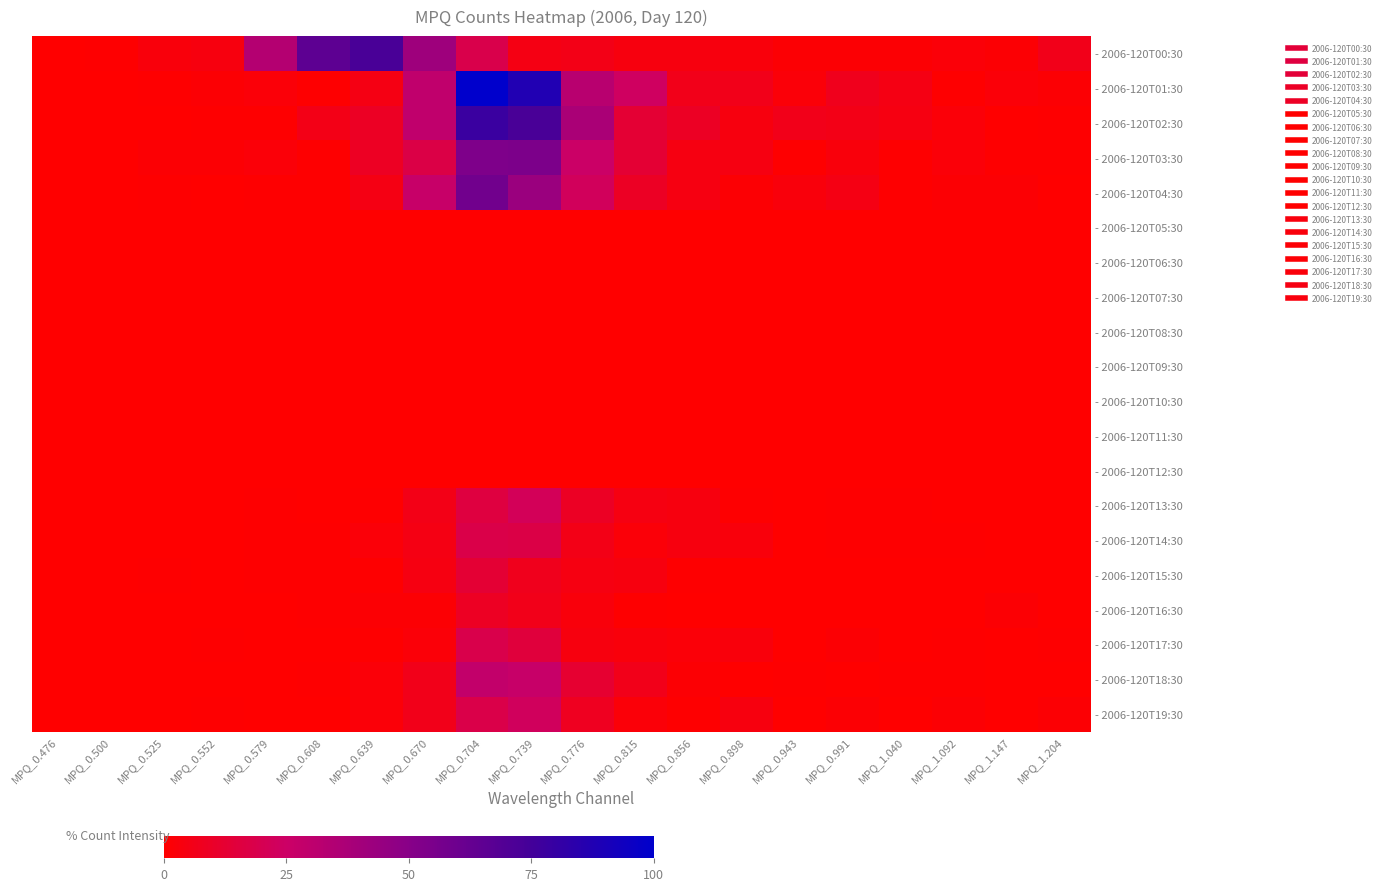

Reading left to right, extract all data points from this chart.

- 2006-120T00:30: MPQ_0.476=0.0	MPQ_0.500=0.7	MPQ_0.525=2.9	MPQ_0.552=3.6	MPQ_0.579=33.8	MPQ_0.608=65.5	MPQ_0.639=72.7	MPQ_0.670=41.7	MPQ_0.704=18.7	MPQ_0.739=5.0	MPQ_0.776=5.8	MPQ_0.815=3.6	MPQ_0.856=3.6	MPQ_0.898=2.9	MPQ_0.943=1.4	MPQ_0.991=1.4	MPQ_1.040=1.4	MPQ_1.092=2.2	MPQ_1.147=1.4	MPQ_1.204=6.5
- 2006-120T01:30: MPQ_0.476=0.0	MPQ_0.500=0.0	MPQ_0.525=0.7	MPQ_0.552=1.4	MPQ_0.579=2.2	MPQ_0.608=0.7	MPQ_0.639=5.0	MPQ_0.670=29.5	MPQ_0.704=100.0	MPQ_0.739=87.8	MPQ_0.776=32.4	MPQ_0.815=23.7	MPQ_0.856=6.5	MPQ_0.898=6.5	MPQ_0.943=2.2	MPQ_0.991=7.2	MPQ_1.040=5.0	MPQ_1.092=0.7	MPQ_1.147=2.2	MPQ_1.204=1.4
- 2006-120T02:30: MPQ_0.476=0.0	MPQ_0.500=0.0	MPQ_0.525=0.0	MPQ_0.552=0.7	MPQ_0.579=0.7	MPQ_0.608=5.8	MPQ_0.639=9.4	MPQ_0.670=29.5	MPQ_0.704=78.4	MPQ_0.739=72.7	MPQ_0.776=37.4	MPQ_0.815=12.9	MPQ_0.856=9.4	MPQ_0.898=3.6	MPQ_0.943=6.5	MPQ_0.991=5.8	MPQ_1.040=4.3	MPQ_1.092=2.2	MPQ_1.147=0.0	MPQ_1.204=0.7
- 2006-120T03:30: MPQ_0.476=0.0	MPQ_0.500=0.0	MPQ_0.525=1.4	MPQ_0.552=1.4	MPQ_0.579=2.2	MPQ_0.608=0.7	MPQ_0.639=8.6	MPQ_0.670=17.3	MPQ_0.704=53.2	MPQ_0.739=54.0	MPQ_0.776=25.2	MPQ_0.815=12.9	MPQ_0.856=4.3	MPQ_0.898=4.3	MPQ_0.943=0.7	MPQ_0.991=2.9	MPQ_1.040=0.7	MPQ_1.092=2.2	MPQ_1.147=0.7	MPQ_1.204=0.7
- 2006-120T04:30: MPQ_0.476=0.0	MPQ_0.500=0.0	MPQ_0.525=0.7	MPQ_0.552=0.0	MPQ_0.579=0.7	MPQ_0.608=0.7	MPQ_0.639=5.0	MPQ_0.670=26.6	MPQ_0.704=58.3	MPQ_0.739=43.2	MPQ_0.776=22.3	MPQ_0.815=9.4	MPQ_0.856=4.3	MPQ_0.898=1.4	MPQ_0.943=2.9	MPQ_0.991=5.0	MPQ_1.040=0.7	MPQ_1.092=1.4	MPQ_1.147=1.4	MPQ_1.204=0.0
- 2006-120T05:30: MPQ_0.476=0.0	MPQ_0.500=0.0	MPQ_0.525=0.0	MPQ_0.552=0.0	MPQ_0.579=0.0	MPQ_0.608=0.0	MPQ_0.639=0.0	MPQ_0.670=0.0	MPQ_0.704=0.0	MPQ_0.739=0.0	MPQ_0.776=0.0	MPQ_0.815=0.0	MPQ_0.856=0.0	MPQ_0.898=0.0	MPQ_0.943=0.0	MPQ_0.991=0.0	MPQ_1.040=0.0	MPQ_1.092=0.0	MPQ_1.147=0.0	MPQ_1.204=0.0
- 2006-120T06:30: MPQ_0.476=0.0	MPQ_0.500=0.0	MPQ_0.525=0.0	MPQ_0.552=0.0	MPQ_0.579=0.0	MPQ_0.608=0.0	MPQ_0.639=0.0	MPQ_0.670=0.0	MPQ_0.704=0.0	MPQ_0.739=0.0	MPQ_0.776=0.0	MPQ_0.815=0.0	MPQ_0.856=0.0	MPQ_0.898=0.0	MPQ_0.943=0.0	MPQ_0.991=0.0	MPQ_1.040=0.0	MPQ_1.092=0.0	MPQ_1.147=0.0	MPQ_1.204=0.0
- 2006-120T07:30: MPQ_0.476=0.0	MPQ_0.500=0.0	MPQ_0.525=0.0	MPQ_0.552=0.0	MPQ_0.579=0.0	MPQ_0.608=0.0	MPQ_0.639=0.0	MPQ_0.670=0.0	MPQ_0.704=0.0	MPQ_0.739=0.0	MPQ_0.776=0.0	MPQ_0.815=0.0	MPQ_0.856=0.0	MPQ_0.898=0.0	MPQ_0.943=0.0	MPQ_0.991=0.0	MPQ_1.040=0.0	MPQ_1.092=0.0	MPQ_1.147=0.0	MPQ_1.204=0.0
- 2006-120T08:30: MPQ_0.476=0.0	MPQ_0.500=0.0	MPQ_0.525=0.0	MPQ_0.552=0.0	MPQ_0.579=0.0	MPQ_0.608=0.0	MPQ_0.639=0.0	MPQ_0.670=0.0	MPQ_0.704=0.0	MPQ_0.739=0.0	MPQ_0.776=0.0	MPQ_0.815=0.0	MPQ_0.856=0.0	MPQ_0.898=0.0	MPQ_0.943=0.0	MPQ_0.991=0.0	MPQ_1.040=0.0	MPQ_1.092=0.0	MPQ_1.147=0.0	MPQ_1.204=0.0
- 2006-120T09:30: MPQ_0.476=0.0	MPQ_0.500=0.0	MPQ_0.525=0.0	MPQ_0.552=0.0	MPQ_0.579=0.0	MPQ_0.608=0.0	MPQ_0.639=0.0	MPQ_0.670=0.0	MPQ_0.704=0.0	MPQ_0.739=0.0	MPQ_0.776=0.0	MPQ_0.815=0.0	MPQ_0.856=0.0	MPQ_0.898=0.0	MPQ_0.943=0.0	MPQ_0.991=0.0	MPQ_1.040=0.0	MPQ_1.092=0.0	MPQ_1.147=0.0	MPQ_1.204=0.0
- 2006-120T10:30: MPQ_0.476=0.0	MPQ_0.500=0.0	MPQ_0.525=0.0	MPQ_0.552=0.0	MPQ_0.579=0.0	MPQ_0.608=0.0	MPQ_0.639=0.0	MPQ_0.670=0.0	MPQ_0.704=0.0	MPQ_0.739=0.0	MPQ_0.776=0.0	MPQ_0.815=0.0	MPQ_0.856=0.0	MPQ_0.898=0.0	MPQ_0.943=0.0	MPQ_0.991=0.0	MPQ_1.040=0.0	MPQ_1.092=0.0	MPQ_1.147=0.0	MPQ_1.204=0.0
- 2006-120T11:30: MPQ_0.476=0.0	MPQ_0.500=0.0	MPQ_0.525=0.0	MPQ_0.552=0.0	MPQ_0.579=0.0	MPQ_0.608=0.0	MPQ_0.639=0.0	MPQ_0.670=0.0	MPQ_0.704=0.0	MPQ_0.739=0.0	MPQ_0.776=0.0	MPQ_0.815=0.0	MPQ_0.856=0.0	MPQ_0.898=0.0	MPQ_0.943=0.0	MPQ_0.991=0.0	MPQ_1.040=0.0	MPQ_1.092=0.0	MPQ_1.147=0.0	MPQ_1.204=0.0
- 2006-120T12:30: MPQ_0.476=0.0	MPQ_0.500=0.0	MPQ_0.525=0.0	MPQ_0.552=0.0	MPQ_0.579=0.0	MPQ_0.608=0.0	MPQ_0.639=0.0	MPQ_0.670=0.0	MPQ_0.704=0.0	MPQ_0.739=0.0	MPQ_0.776=0.0	MPQ_0.815=0.0	MPQ_0.856=0.0	MPQ_0.898=0.0	MPQ_0.943=0.0	MPQ_0.991=0.0	MPQ_1.040=0.0	MPQ_1.092=0.0	MPQ_1.147=0.0	MPQ_1.204=0.0
- 2006-120T13:30: MPQ_0.476=0.0	MPQ_0.500=0.0	MPQ_0.525=0.0	MPQ_0.552=0.0	MPQ_0.579=0.7	MPQ_0.608=0.0	MPQ_0.639=0.7	MPQ_0.670=5.8	MPQ_0.704=15.8	MPQ_0.739=21.6	MPQ_0.776=9.4	MPQ_0.815=4.3	MPQ_0.856=3.6	MPQ_0.898=0.7	MPQ_0.943=0.0	MPQ_0.991=0.7	MPQ_1.040=0.7	MPQ_1.092=0.0	MPQ_1.147=0.0	MPQ_1.204=0.0
- 2006-120T14:30: MPQ_0.476=0.0	MPQ_0.500=0.0	MPQ_0.525=0.0	MPQ_0.552=0.0	MPQ_0.579=0.7	MPQ_0.608=0.7	MPQ_0.639=2.2	MPQ_0.670=5.0	MPQ_0.704=18.0	MPQ_0.739=17.3	MPQ_0.776=5.8	MPQ_0.815=2.2	MPQ_0.856=3.6	MPQ_0.898=2.9	MPQ_0.943=0.0	MPQ_0.991=0.7	MPQ_1.040=0.7	MPQ_1.092=0.7	MPQ_1.147=0.0	MPQ_1.204=0.0
- 2006-120T15:30: MPQ_0.476=0.0	MPQ_0.500=0.0	MPQ_0.525=0.7	MPQ_0.552=0.0	MPQ_0.579=0.7	MPQ_0.608=0.7	MPQ_0.639=0.7	MPQ_0.670=4.3	MPQ_0.704=12.9	MPQ_0.739=7.2	MPQ_0.776=4.3	MPQ_0.815=3.6	MPQ_0.856=0.7	MPQ_0.898=0.0	MPQ_0.943=0.0	MPQ_0.991=0.0	MPQ_1.040=0.0	MPQ_1.092=0.0	MPQ_1.147=0.0	MPQ_1.204=0.0
- 2006-120T16:30: MPQ_0.476=0.0	MPQ_0.500=0.0	MPQ_0.525=0.0	MPQ_0.552=0.0	MPQ_0.579=0.0	MPQ_0.608=0.7	MPQ_0.639=1.4	MPQ_0.670=1.4	MPQ_0.704=8.6	MPQ_0.739=6.5	MPQ_0.776=2.9	MPQ_0.815=0.7	MPQ_0.856=0.0	MPQ_0.898=0.0	MPQ_0.943=0.0	MPQ_0.991=0.0	MPQ_1.040=0.0	MPQ_1.092=0.0	MPQ_1.147=1.4	MPQ_1.204=0.0
- 2006-120T17:30: MPQ_0.476=0.0	MPQ_0.500=0.0	MPQ_0.525=0.0	MPQ_0.552=0.7	MPQ_0.579=0.0	MPQ_0.608=0.0	MPQ_0.639=0.7	MPQ_0.670=2.2	MPQ_0.704=18.7	MPQ_0.739=15.1	MPQ_0.776=3.6	MPQ_0.815=2.9	MPQ_0.856=2.2	MPQ_0.898=2.9	MPQ_0.943=0.0	MPQ_0.991=1.4	MPQ_1.040=0.0	MPQ_1.092=0.7	MPQ_1.147=0.0	MPQ_1.204=0.7
- 2006-120T18:30: MPQ_0.476=0.0	MPQ_0.500=0.0	MPQ_0.525=0.0	MPQ_0.552=0.0	MPQ_0.579=0.0	MPQ_0.608=0.7	MPQ_0.639=2.2	MPQ_0.670=6.5	MPQ_0.704=28.8	MPQ_0.739=26.6	MPQ_0.776=12.2	MPQ_0.815=6.5	MPQ_0.856=1.4	MPQ_0.898=0.0	MPQ_0.943=0.7	MPQ_0.991=0.0	MPQ_1.040=0.7	MPQ_1.092=0.7	MPQ_1.147=0.0	MPQ_1.204=0.0
- 2006-120T19:30: MPQ_0.476=0.0	MPQ_0.500=0.0	MPQ_0.525=0.0	MPQ_0.552=0.7	MPQ_0.579=0.0	MPQ_0.608=0.0	MPQ_0.639=2.2	MPQ_0.670=6.5	MPQ_0.704=18.0	MPQ_0.739=23.0	MPQ_0.776=7.9	MPQ_0.815=2.2	MPQ_0.856=0.7	MPQ_0.898=3.6	MPQ_0.943=0.0	MPQ_0.991=1.4	MPQ_1.040=0.0	MPQ_1.092=1.4	MPQ_1.147=0.0	MPQ_1.204=1.4